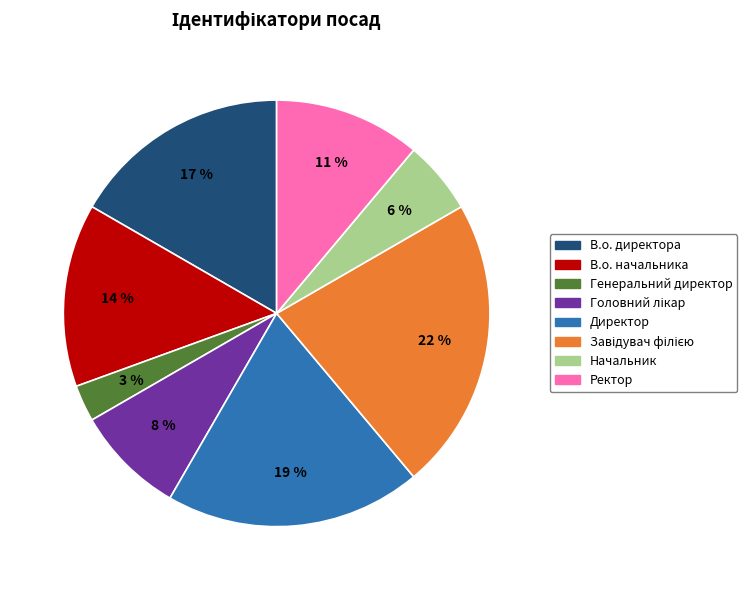

Which slice is the smallest?

Генеральний директор